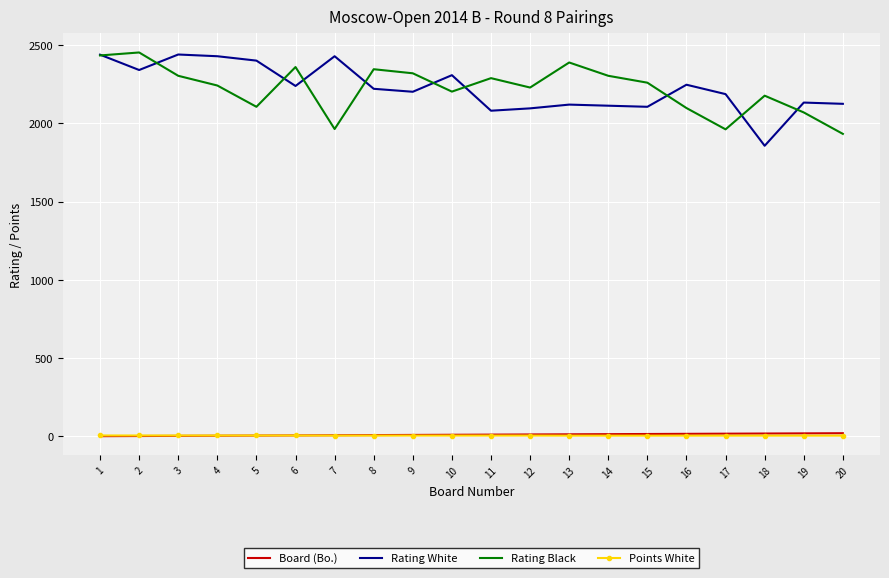

Is the value of Rating White at 17 greater than the value of Rating Black at 7?

Yes